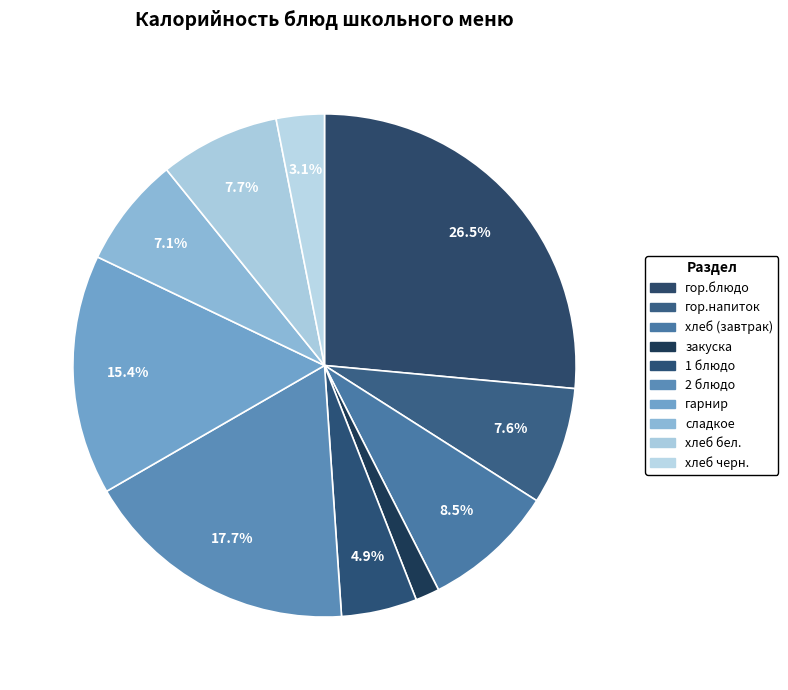

How many segments does this pie chart have?

10